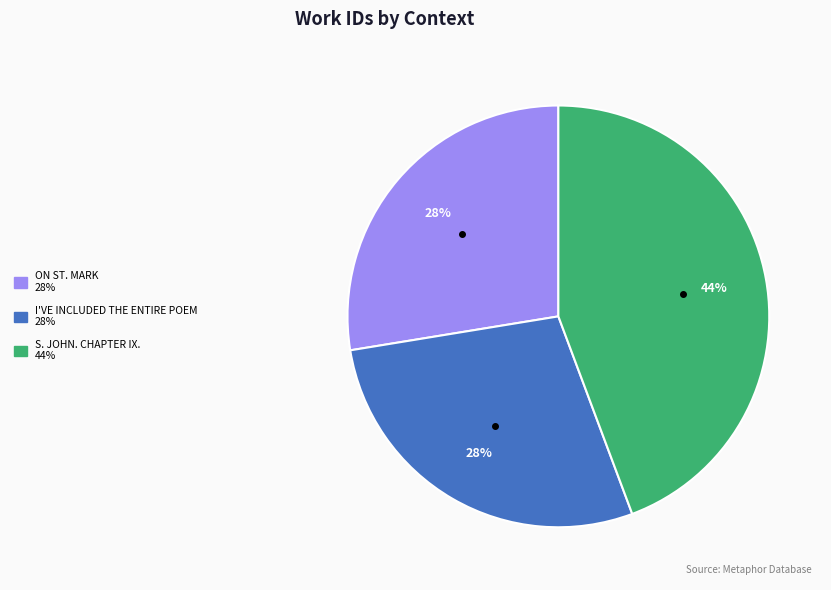

To the nearest percent, what percentage of the pie is I'VE INCLUDED THE ENTIRE POEM 28%?

28%